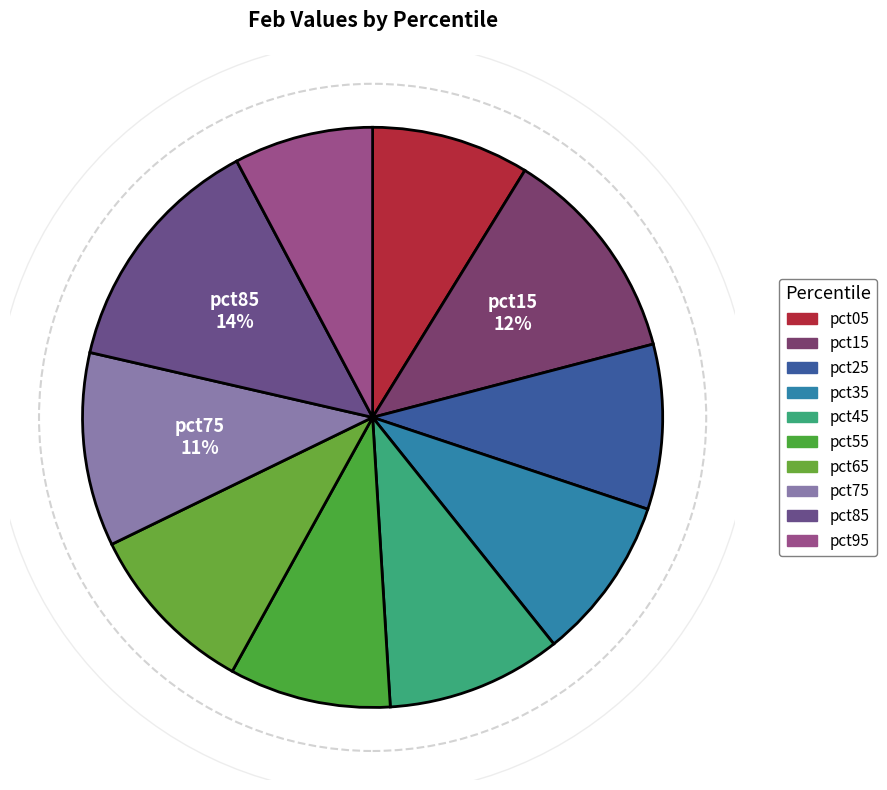

How many slices are in this pie chart?

10